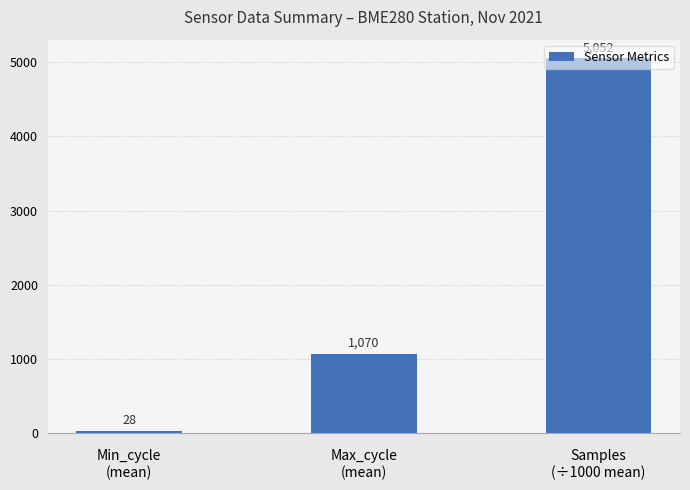

Which has a higher value, Min_cycle
(mean) or Samples
(÷1000 mean)?

Samples
(÷1000 mean)